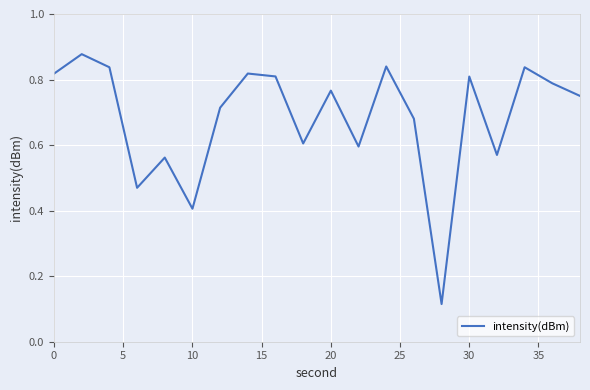

Is this an area chart (filled region under the line)?

No